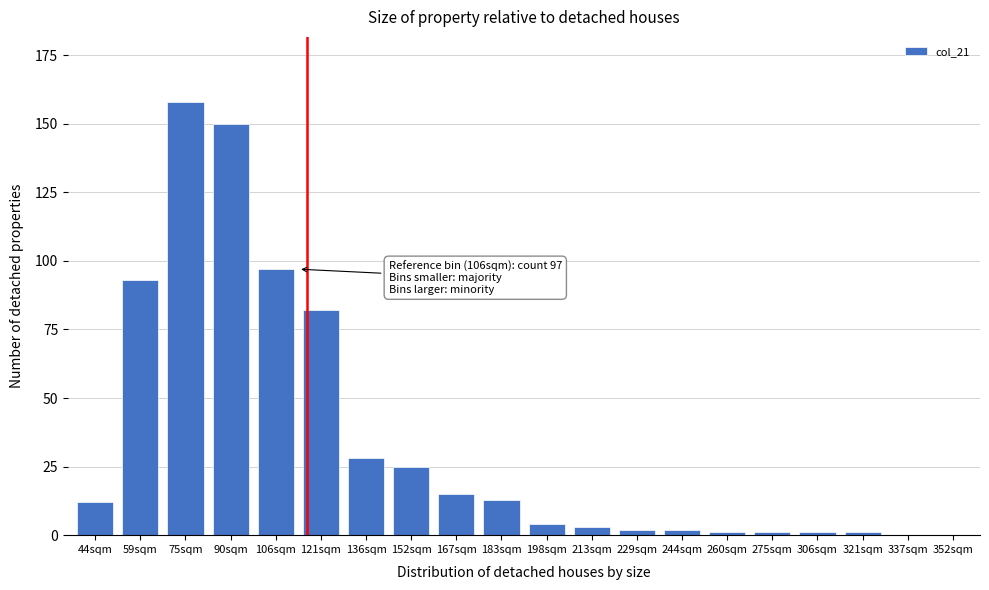

Reading left to right, what are all the values shown in this chart?

44sqm=12	59sqm=93	75sqm=158	90sqm=150	106sqm=97	121sqm=82	136sqm=28	152sqm=25	167sqm=15	183sqm=13	198sqm=4	213sqm=3	229sqm=2	244sqm=2	260sqm=1	275sqm=1	306sqm=1	321sqm=1	337sqm=0	352sqm=0